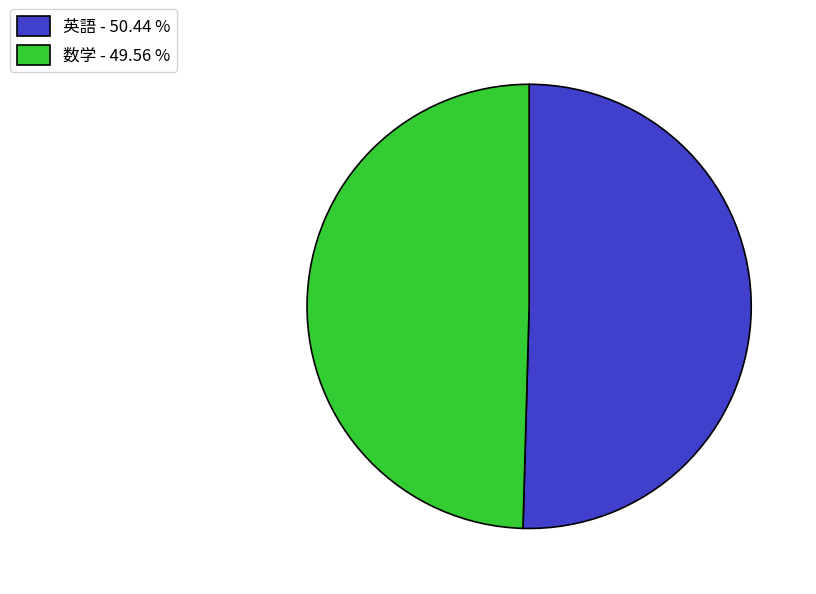

Which has a higher value, 数学 or 英語?

英語